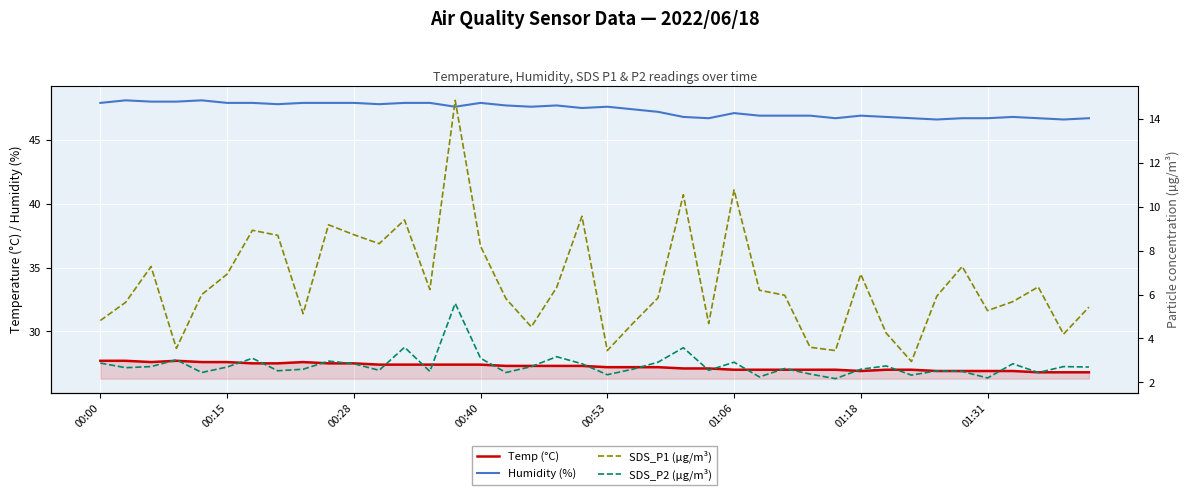

At which category is the sum across all series the highest?

14